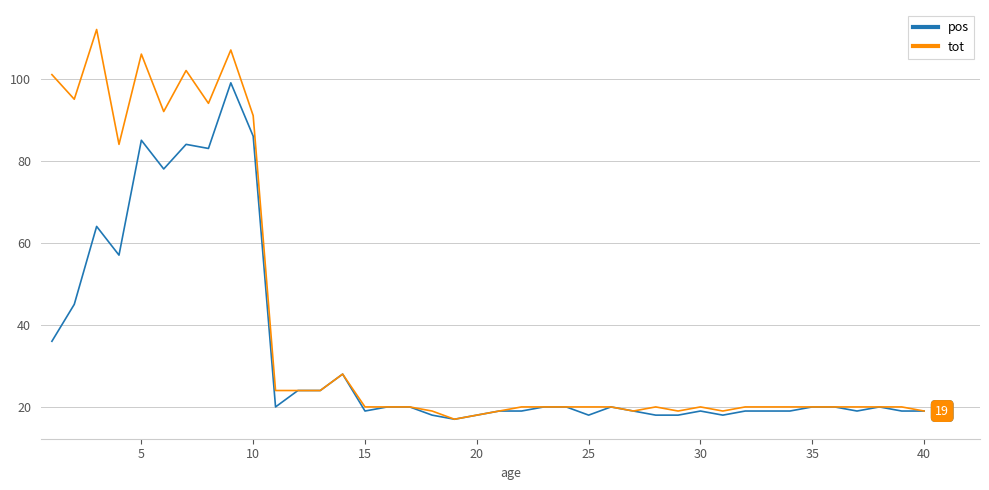

Which series has the widest spread of values?

tot